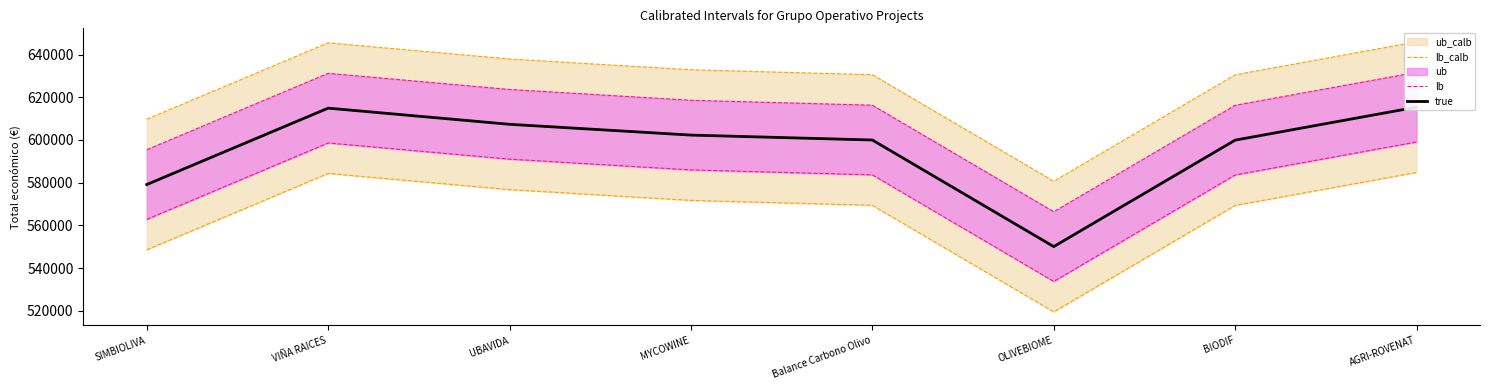

Rank the categories by true value from lowest to highest.

OLIVEBIOME, SIMBIOLIVA, BIODIF, Balance Carbono Olivo, MYCOWINE, UBAVIDA, VIÑA RAICES, AGRI-ROVENAT